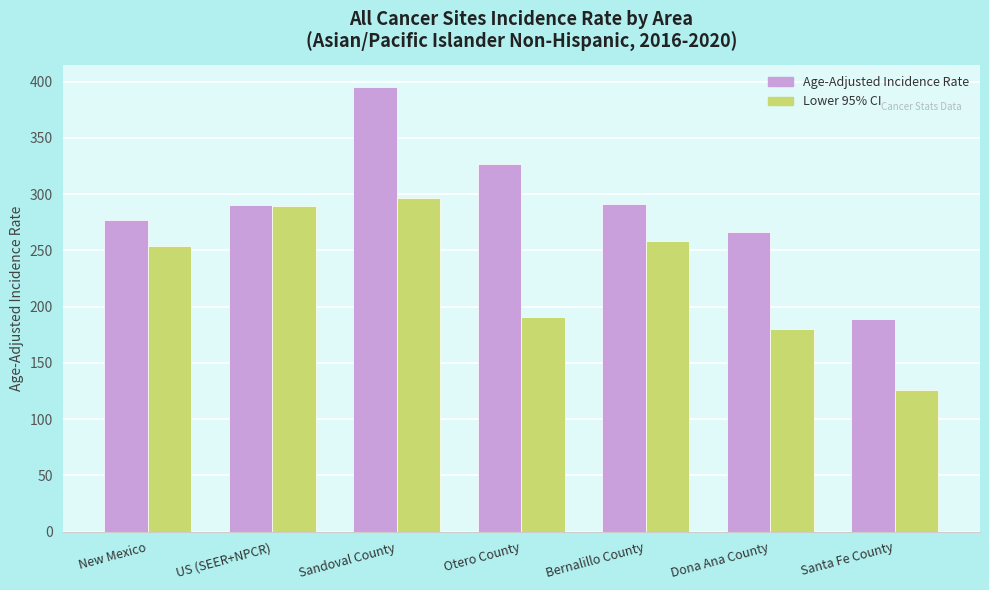

Is the value of Lower 95% CI at Bernalillo County greater than the value of Age-Adjusted Incidence Rate at Otero County?

No